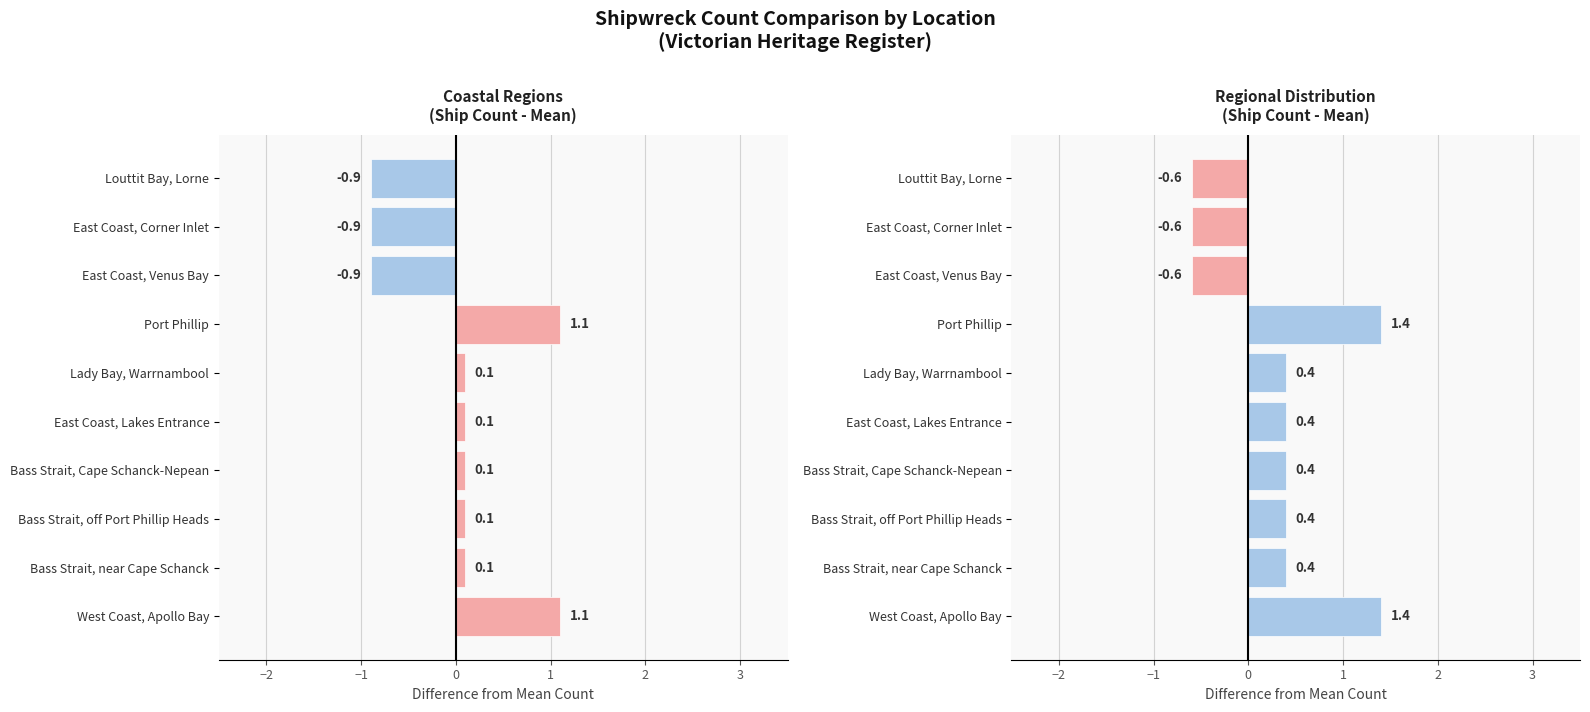

What value does the data have at Bass Strait, Cape Schanck-Nepean?

0.4